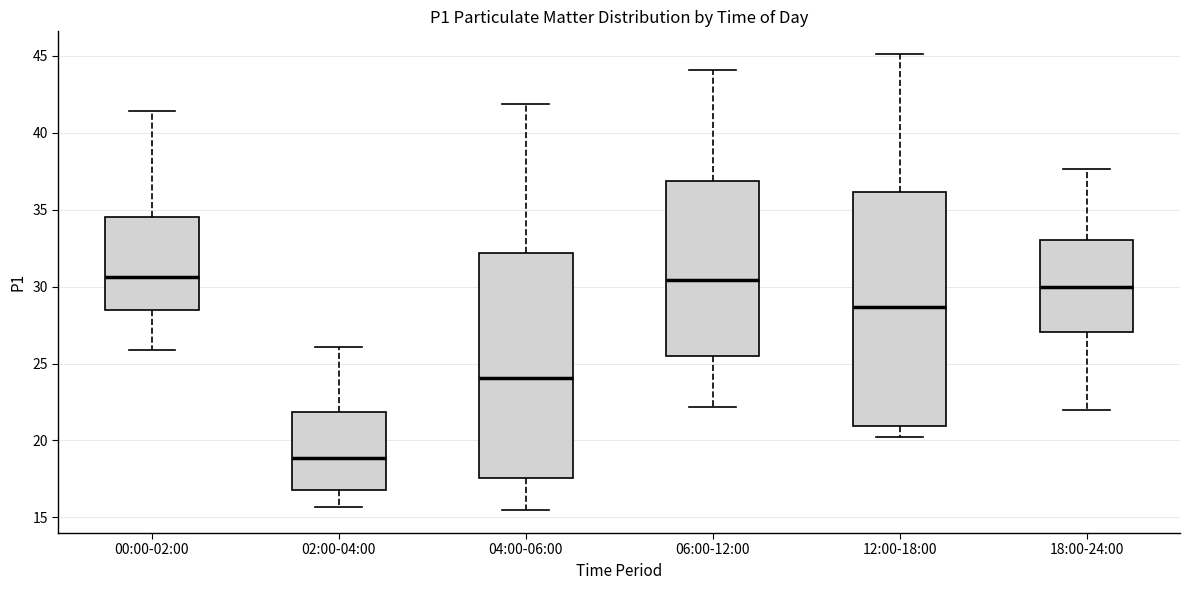

Comparing the boxes themselves (not the whiskers), which one is the tallest?

12:00-18:00